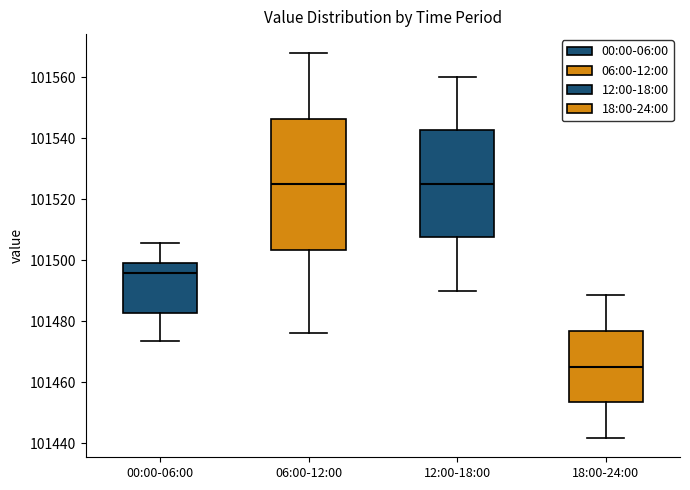

Which box is the tallest, from its lower edge to its upper edge?

06:00-12:00